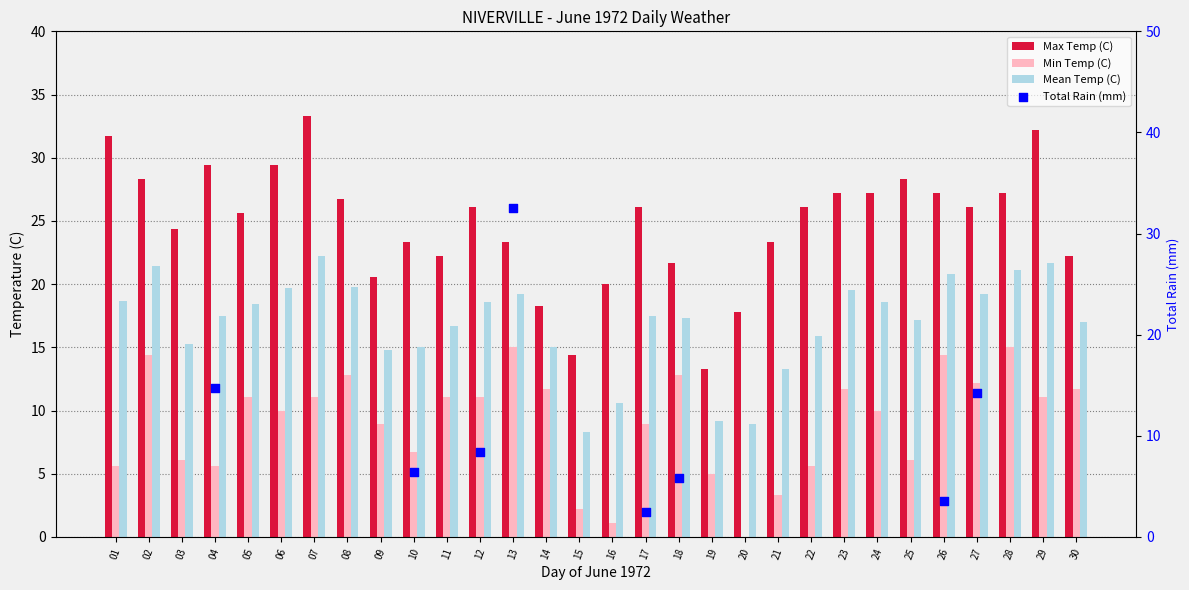

Is the value of Max Temp (C) at 20 greater than the value of Min Temp (C) at 07?

Yes